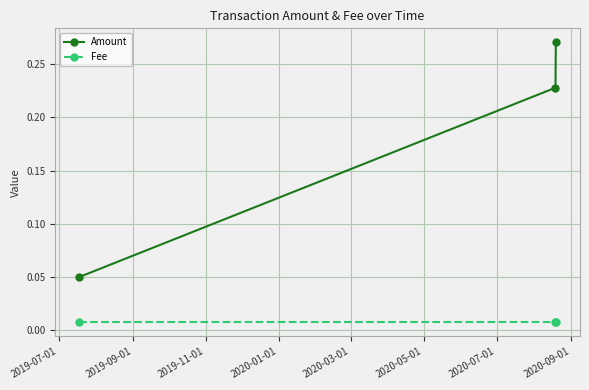

Which series has the largest total across all categories?

Amount